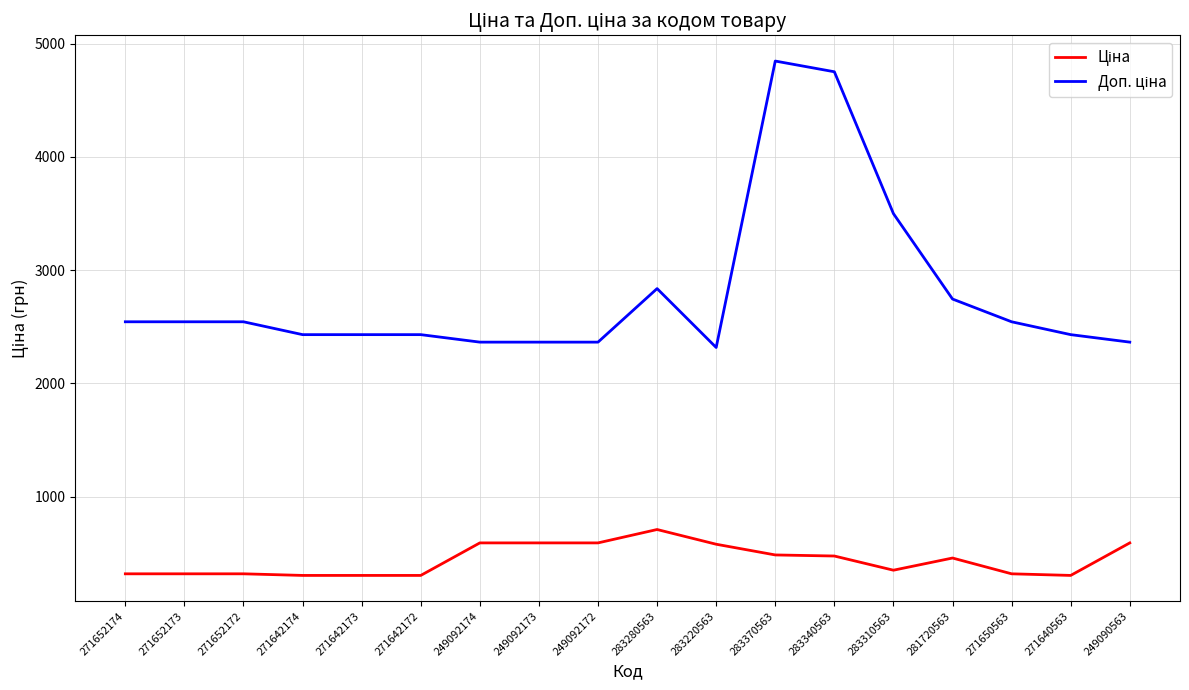

What is the greatest value displayed?

4845.9